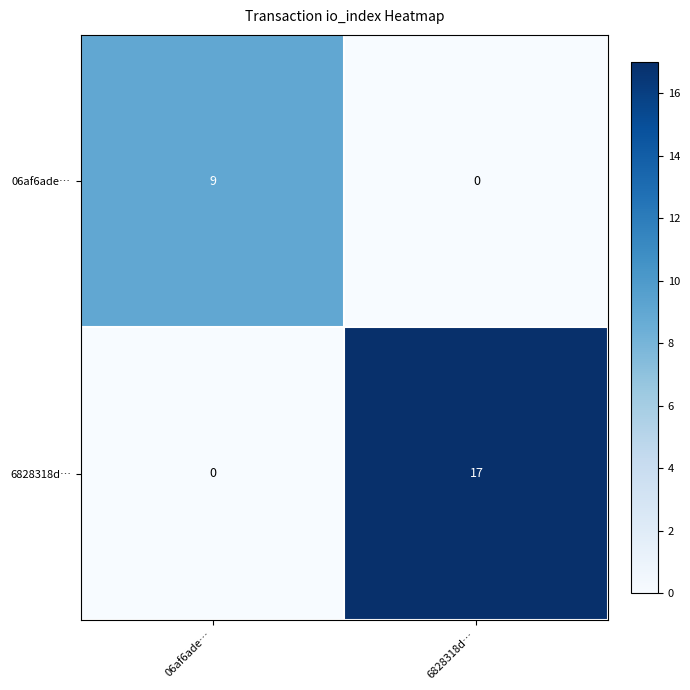

Rank the series at 6828318d… from lowest to highest value.

06af6ade…, 6828318d…